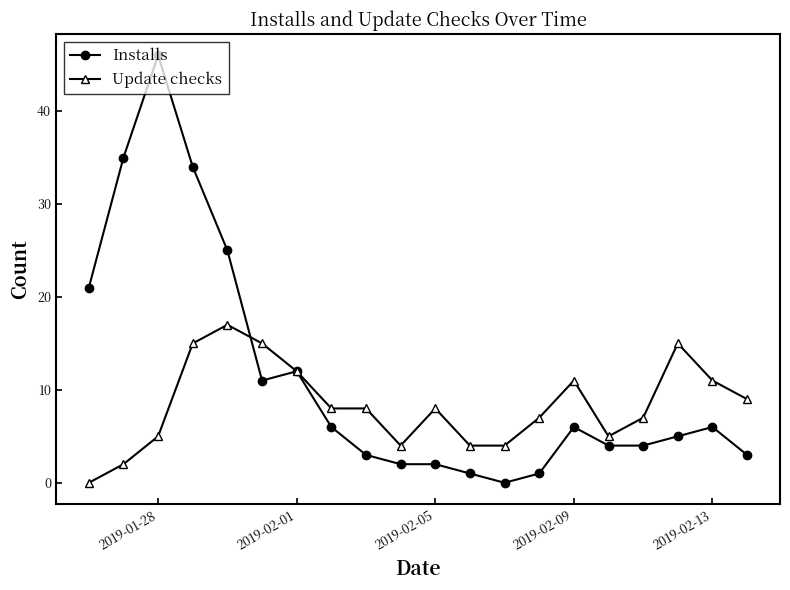

Which series has the largest range (max minus min)?

Installs